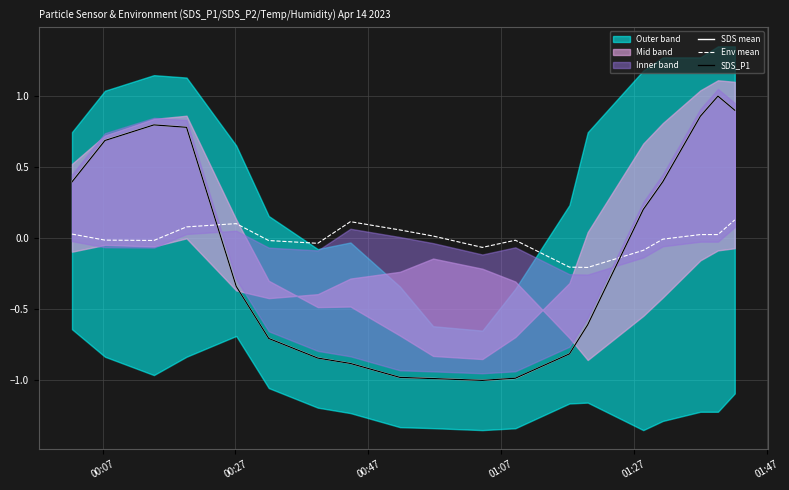

What is the lowest value of the SDS mean series?

-1.0